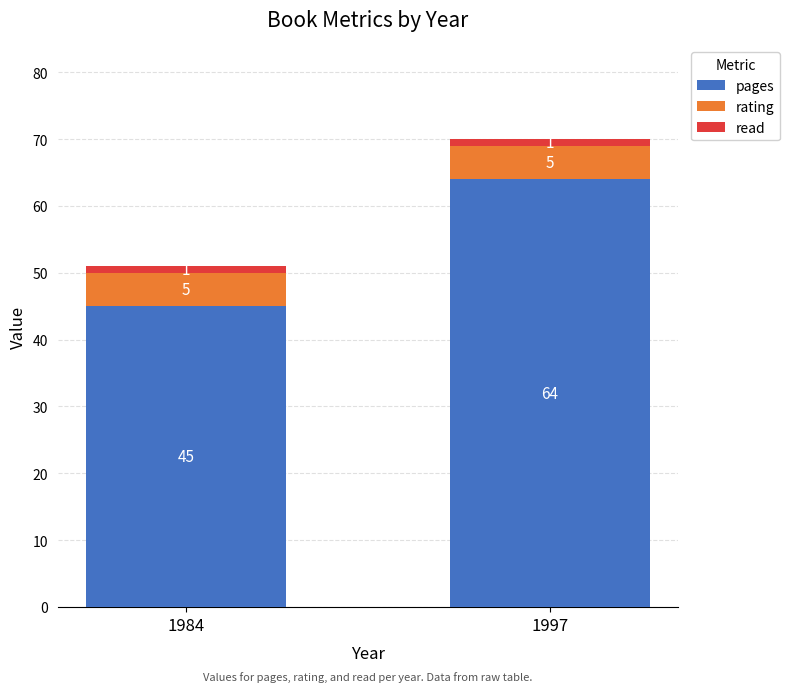

What is the minimum value for pages?

45